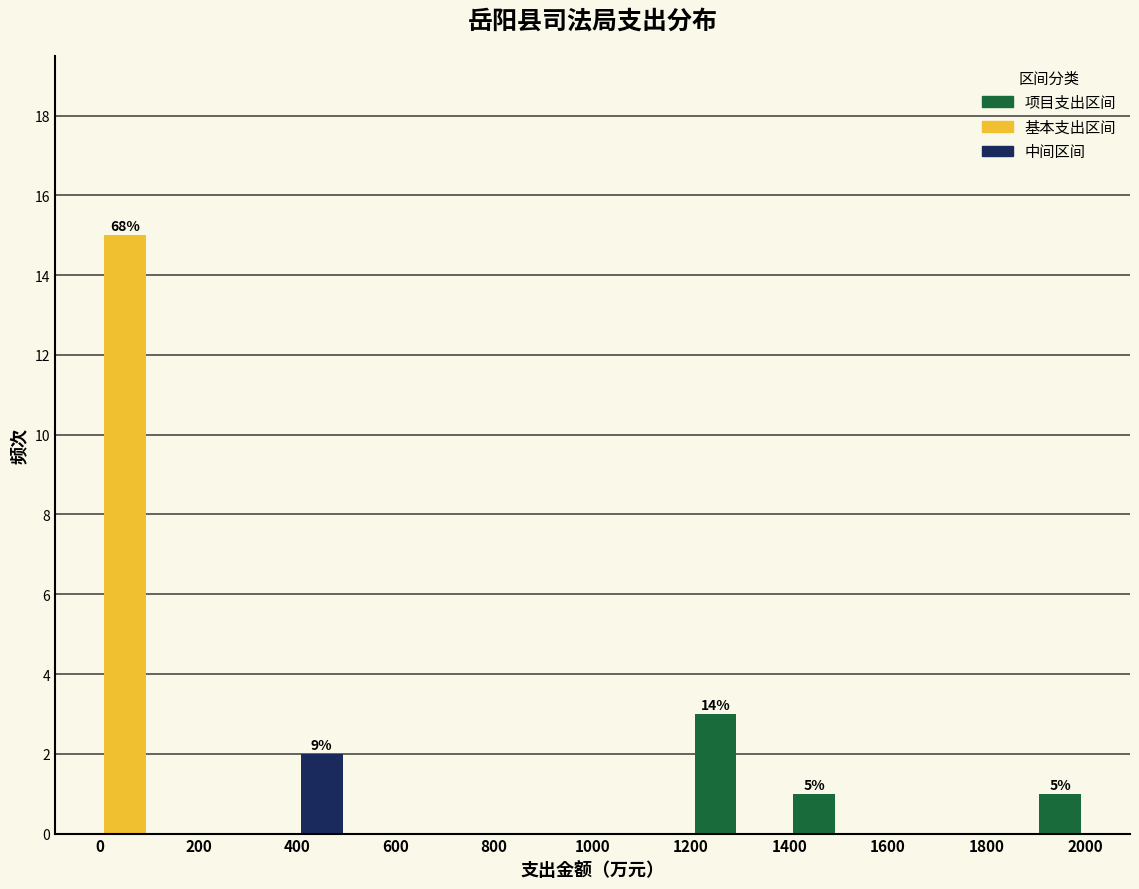

Over which range of the x-axis is the bar tallest?

0 to 100